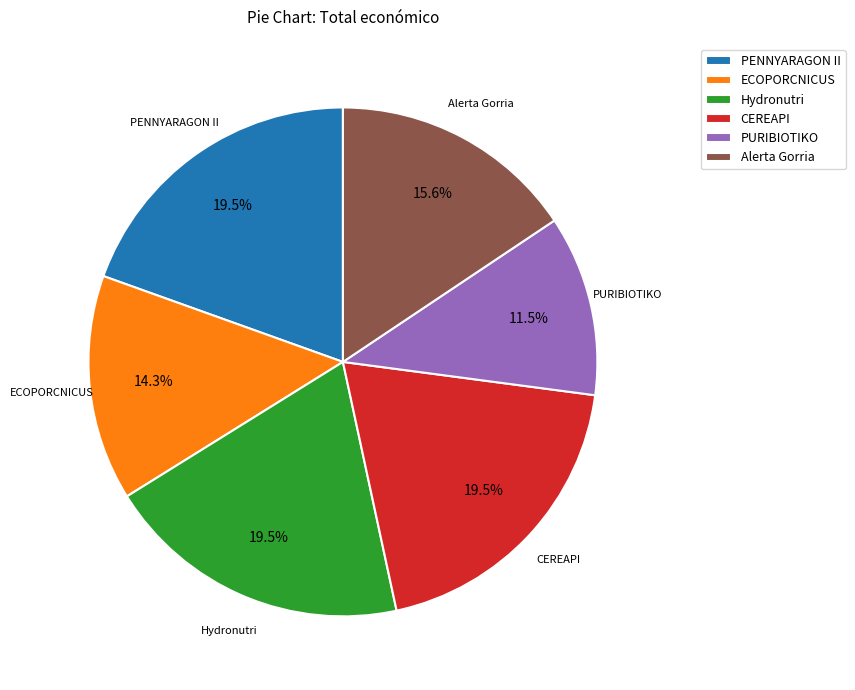

Which category has the smallest portion of the pie?

PURIBIOTIKO